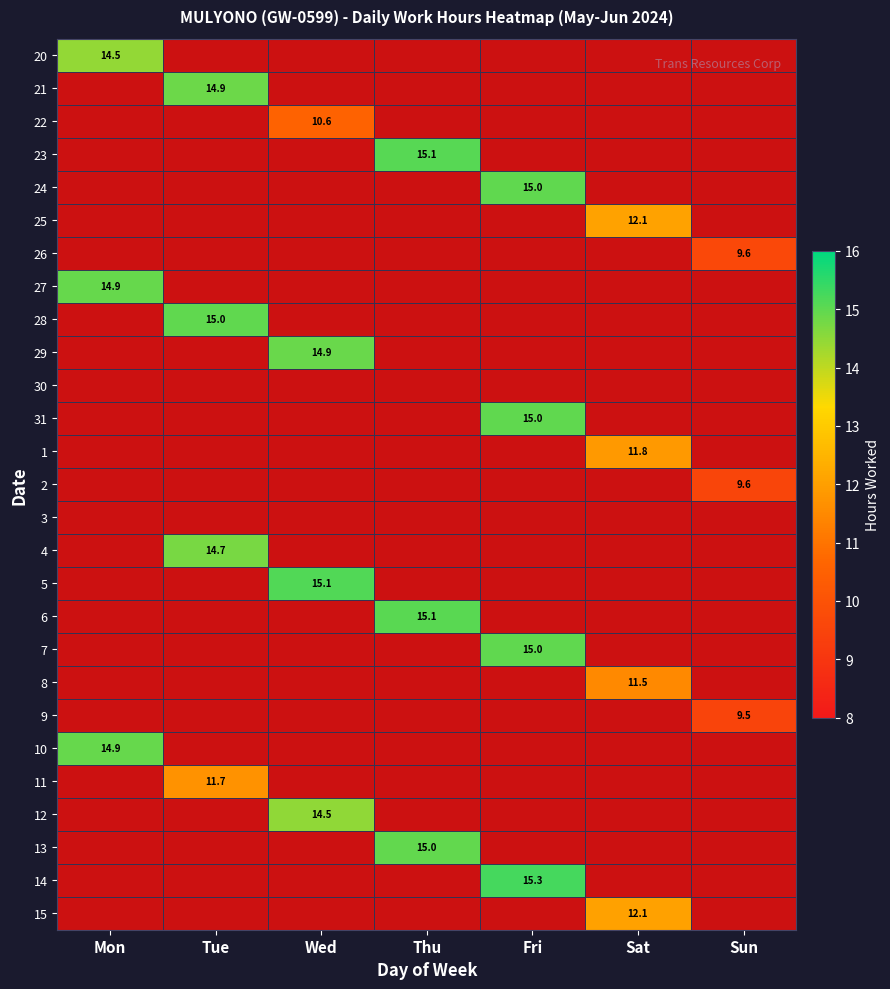

What is the minimum value shown in the chart?

9.5